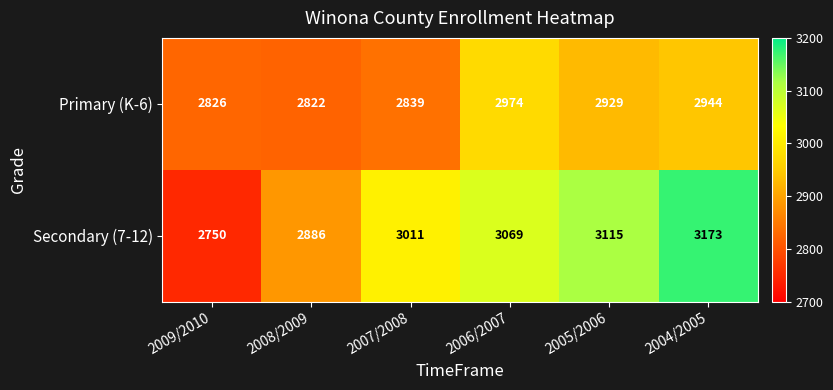

Which series has the largest range (max minus min)?

Secondary (7-12)